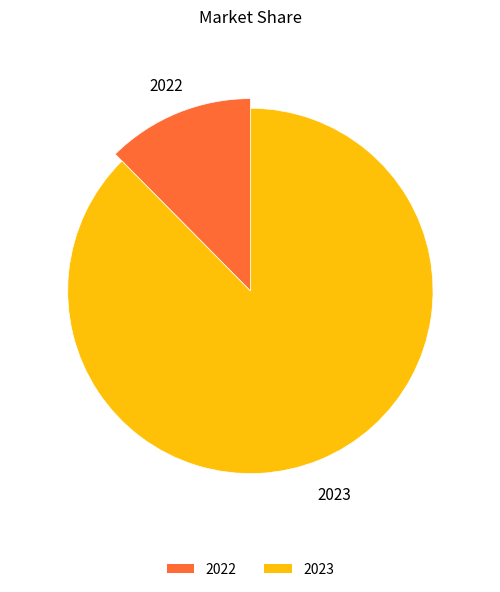

To the nearest percent, what percentage of the pie is 2023?

88%